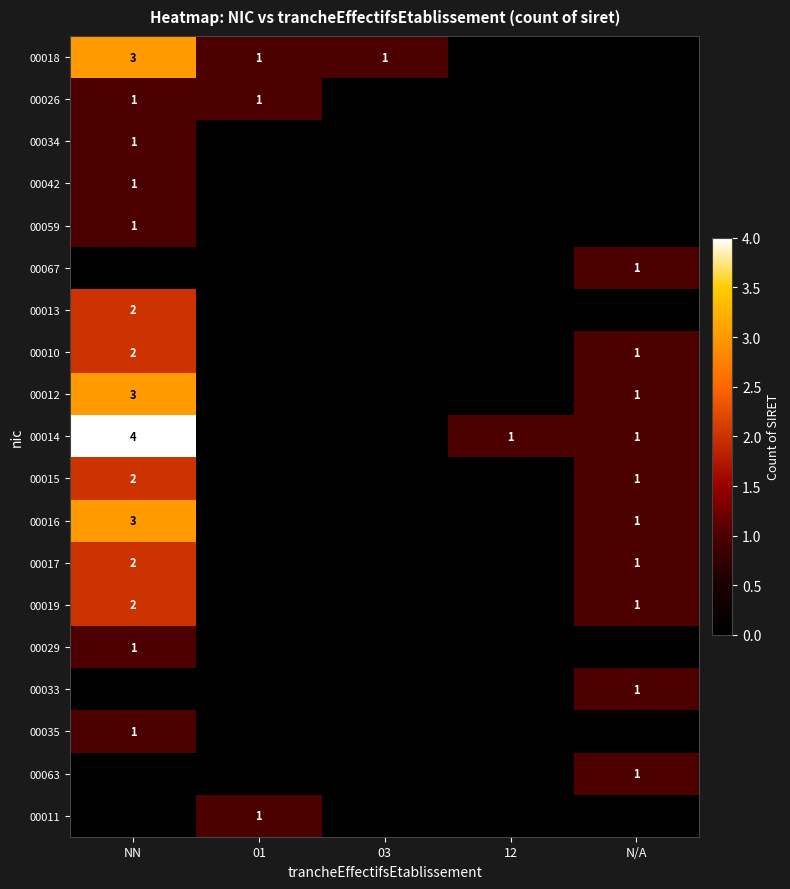

At which category is the sum across all series the highest?

NN